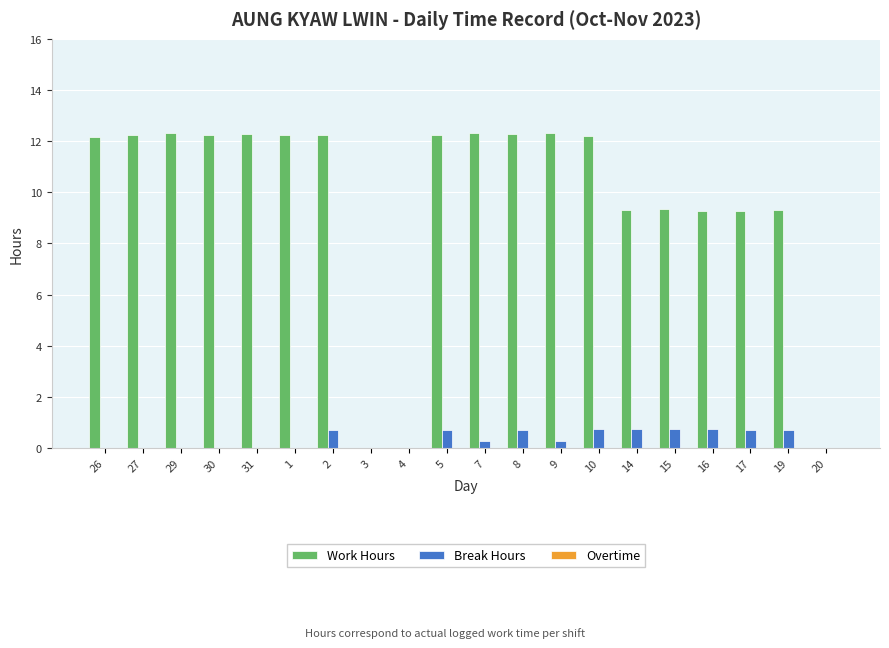

What is the sum of all Work Hours values?

193.6